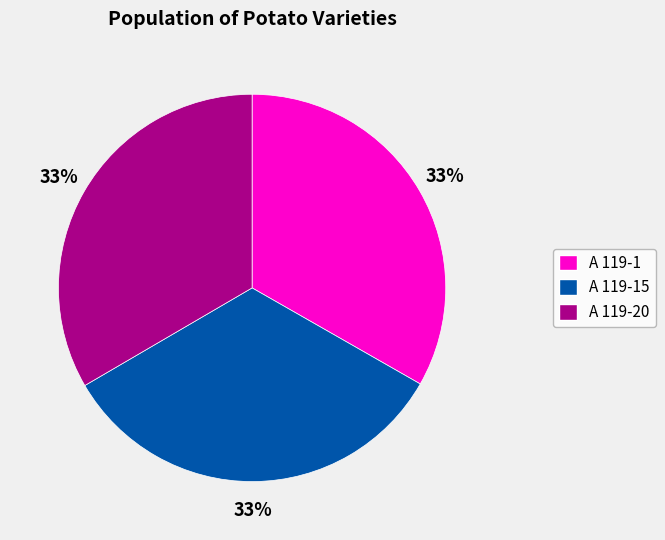

Does any single category account for the majority?

No